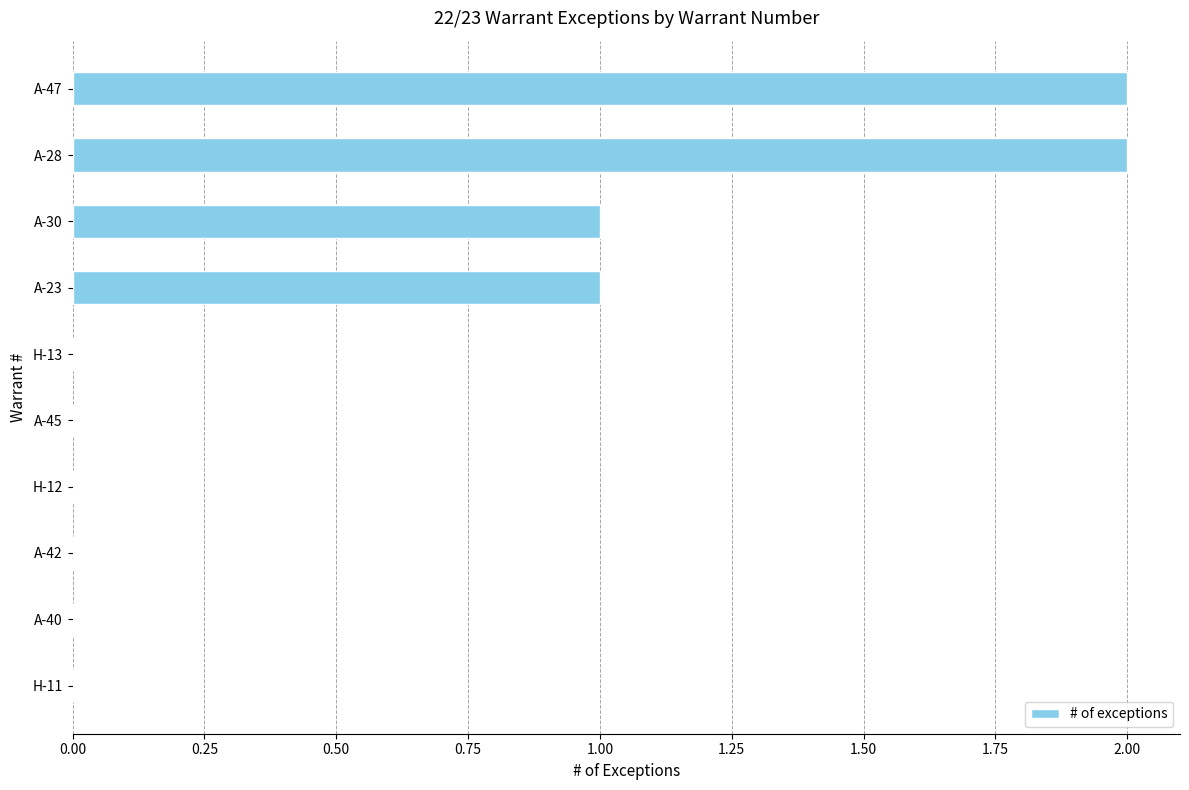

What is the sum of all values?

6